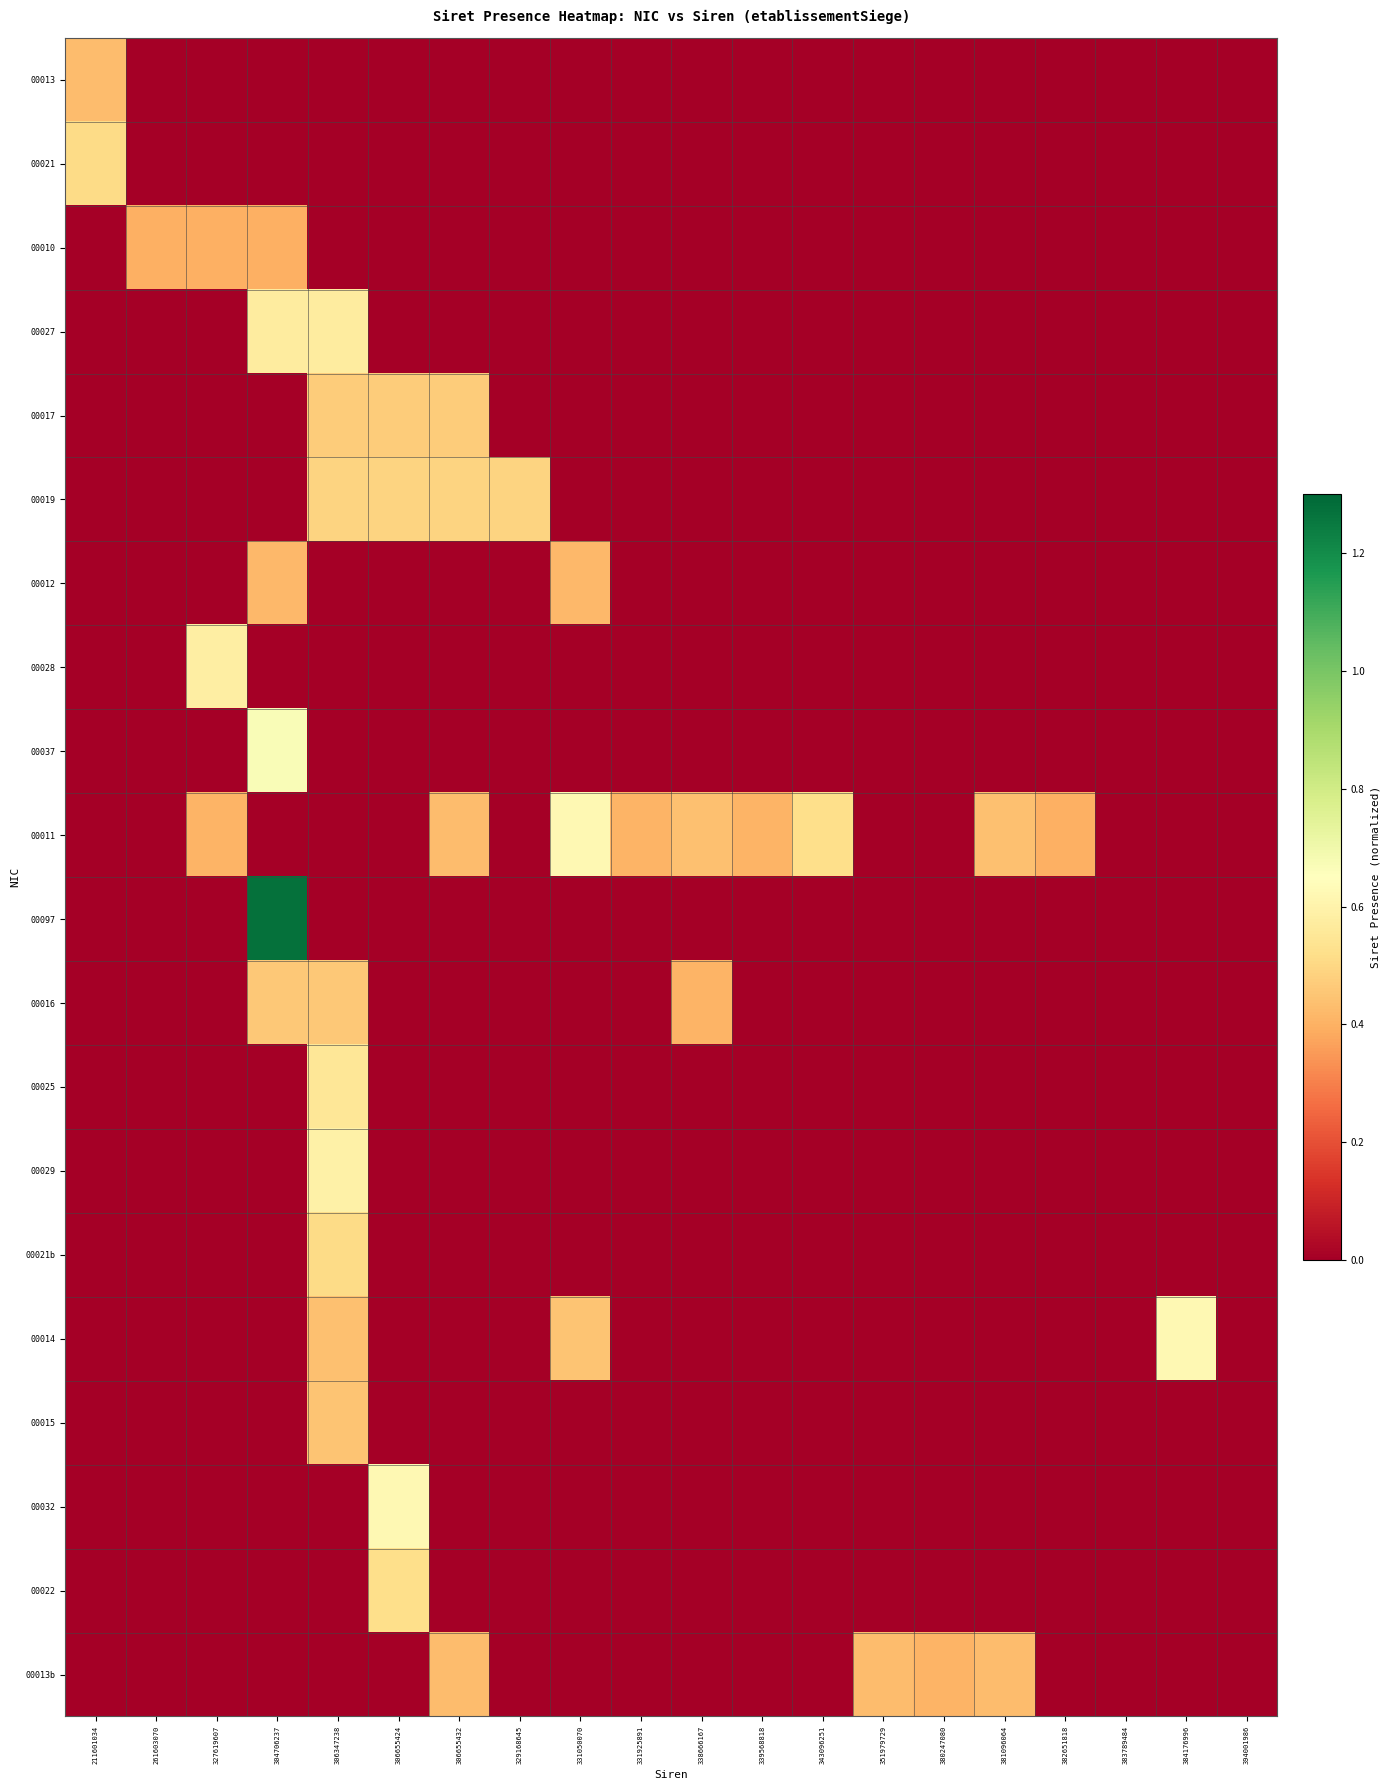

Reading right to left, transcribe all the data shown in this chart.

00013: 394001986=0.0	384176996=0.0	383789484=0.0	382651818=0.0	381096064=0.0	380247080=0.0	351979729=0.0	343096251=0.0	339568818=0.0	338666167=0.0	331925891=0.0	331050070=0.0	329168645=0.0	306655432=0.0	306655424=0.0	306347238=0.0	304706237=0.0	327619607=0.0	261603070=0.0	211601034=0.4
00021: 394001986=0.0	384176996=0.0	383789484=0.0	382651818=0.0	381096064=0.0	380247080=0.0	351979729=0.0	343096251=0.0	339568818=0.0	338666167=0.0	331925891=0.0	331050070=0.0	329168645=0.0	306655432=0.0	306655424=0.0	306347238=0.0	304706237=0.0	327619607=0.0	261603070=0.0	211601034=0.5
00010: 394001986=0.0	384176996=0.0	383789484=0.0	382651818=0.0	381096064=0.0	380247080=0.0	351979729=0.0	343096251=0.0	339568818=0.0	338666167=0.0	331925891=0.0	331050070=0.0	329168645=0.0	306655432=0.0	306655424=0.0	306347238=0.0	304706237=0.4	327619607=0.4	261603070=0.4	211601034=0.0
00027: 394001986=0.0	384176996=0.0	383789484=0.0	382651818=0.0	381096064=0.0	380247080=0.0	351979729=0.0	343096251=0.0	339568818=0.0	338666167=0.0	331925891=0.0	331050070=0.0	329168645=0.0	306655432=0.0	306655424=0.0	306347238=0.6	304706237=0.6	327619607=0.0	261603070=0.0	211601034=0.0
00017: 394001986=0.0	384176996=0.0	383789484=0.0	382651818=0.0	381096064=0.0	380247080=0.0	351979729=0.0	343096251=0.0	339568818=0.0	338666167=0.0	331925891=0.0	331050070=0.0	329168645=0.0	306655432=0.5	306655424=0.5	306347238=0.5	304706237=0.0	327619607=0.0	261603070=0.0	211601034=0.0
00019: 394001986=0.0	384176996=0.0	383789484=0.0	382651818=0.0	381096064=0.0	380247080=0.0	351979729=0.0	343096251=0.0	339568818=0.0	338666167=0.0	331925891=0.0	331050070=0.0	329168645=0.5	306655432=0.5	306655424=0.5	306347238=0.5	304706237=0.0	327619607=0.0	261603070=0.0	211601034=0.0
00012: 394001986=0.0	384176996=0.0	383789484=0.0	382651818=0.0	381096064=0.0	380247080=0.0	351979729=0.0	343096251=0.0	339568818=0.0	338666167=0.0	331925891=0.0	331050070=0.4	329168645=0.0	306655432=0.0	306655424=0.0	306347238=0.0	304706237=0.4	327619607=0.0	261603070=0.0	211601034=0.0
00028: 394001986=0.0	384176996=0.0	383789484=0.0	382651818=0.0	381096064=0.0	380247080=0.0	351979729=0.0	343096251=0.0	339568818=0.0	338666167=0.0	331925891=0.0	331050070=0.0	329168645=0.0	306655432=0.0	306655424=0.0	306347238=0.0	304706237=0.0	327619607=0.6	261603070=0.0	211601034=0.0
00037: 394001986=0.0	384176996=0.0	383789484=0.0	382651818=0.0	381096064=0.0	380247080=0.0	351979729=0.0	343096251=0.0	339568818=0.0	338666167=0.0	331925891=0.0	331050070=0.0	329168645=0.0	306655432=0.0	306655424=0.0	306347238=0.0	304706237=0.7	327619607=0.0	261603070=0.0	211601034=0.0
00011: 394001986=0.0	384176996=0.0	383789484=0.0	382651818=0.4	381096064=0.4	380247080=0.0	351979729=0.0	343096251=0.5	339568818=0.4	338666167=0.4	331925891=0.4	331050070=0.6	329168645=0.0	306655432=0.4	306655424=0.0	306347238=0.0	304706237=0.0	327619607=0.4	261603070=0.0	211601034=0.0
00097: 394001986=0.0	384176996=0.0	383789484=0.0	382651818=0.0	381096064=0.0	380247080=0.0	351979729=0.0	343096251=0.0	339568818=0.0	338666167=0.0	331925891=0.0	331050070=0.0	329168645=0.0	306655432=0.0	306655424=0.0	306347238=0.0	304706237=1.3	327619607=0.0	261603070=0.0	211601034=0.0
00016: 394001986=0.0	384176996=0.0	383789484=0.0	382651818=0.0	381096064=0.0	380247080=0.0	351979729=0.0	343096251=0.0	339568818=0.0	338666167=0.4	331925891=0.0	331050070=0.0	329168645=0.0	306655432=0.0	306655424=0.0	306347238=0.5	304706237=0.5	327619607=0.0	261603070=0.0	211601034=0.0
00025: 394001986=0.0	384176996=0.0	383789484=0.0	382651818=0.0	381096064=0.0	380247080=0.0	351979729=0.0	343096251=0.0	339568818=0.0	338666167=0.0	331925891=0.0	331050070=0.0	329168645=0.0	306655432=0.0	306655424=0.0	306347238=0.6	304706237=0.0	327619607=0.0	261603070=0.0	211601034=0.0
00029: 394001986=0.0	384176996=0.0	383789484=0.0	382651818=0.0	381096064=0.0	380247080=0.0	351979729=0.0	343096251=0.0	339568818=0.0	338666167=0.0	331925891=0.0	331050070=0.0	329168645=0.0	306655432=0.0	306655424=0.0	306347238=0.6	304706237=0.0	327619607=0.0	261603070=0.0	211601034=0.0
00021b: 394001986=0.0	384176996=0.0	383789484=0.0	382651818=0.0	381096064=0.0	380247080=0.0	351979729=0.0	343096251=0.0	339568818=0.0	338666167=0.0	331925891=0.0	331050070=0.0	329168645=0.0	306655432=0.0	306655424=0.0	306347238=0.5	304706237=0.0	327619607=0.0	261603070=0.0	211601034=0.0
00014: 394001986=0.0	384176996=0.6	383789484=0.0	382651818=0.0	381096064=0.0	380247080=0.0	351979729=0.0	343096251=0.0	339568818=0.0	338666167=0.0	331925891=0.0	331050070=0.4	329168645=0.0	306655432=0.0	306655424=0.0	306347238=0.4	304706237=0.0	327619607=0.0	261603070=0.0	211601034=0.0
00015: 394001986=0.0	384176996=0.0	383789484=0.0	382651818=0.0	381096064=0.0	380247080=0.0	351979729=0.0	343096251=0.0	339568818=0.0	338666167=0.0	331925891=0.0	331050070=0.0	329168645=0.0	306655432=0.0	306655424=0.0	306347238=0.4	304706237=0.0	327619607=0.0	261603070=0.0	211601034=0.0
00032: 394001986=0.0	384176996=0.0	383789484=0.0	382651818=0.0	381096064=0.0	380247080=0.0	351979729=0.0	343096251=0.0	339568818=0.0	338666167=0.0	331925891=0.0	331050070=0.0	329168645=0.0	306655432=0.0	306655424=0.6	306347238=0.0	304706237=0.0	327619607=0.0	261603070=0.0	211601034=0.0
00022: 394001986=0.0	384176996=0.0	383789484=0.0	382651818=0.0	381096064=0.0	380247080=0.0	351979729=0.0	343096251=0.0	339568818=0.0	338666167=0.0	331925891=0.0	331050070=0.0	329168645=0.0	306655432=0.0	306655424=0.5	306347238=0.0	304706237=0.0	327619607=0.0	261603070=0.0	211601034=0.0
00013b: 394001986=0.0	384176996=0.0	383789484=0.0	382651818=0.0	381096064=0.4	380247080=0.4	351979729=0.4	343096251=0.0	339568818=0.0	338666167=0.0	331925891=0.0	331050070=0.0	329168645=0.0	306655432=0.4	306655424=0.0	306347238=0.0	304706237=0.0	327619607=0.0	261603070=0.0	211601034=0.0